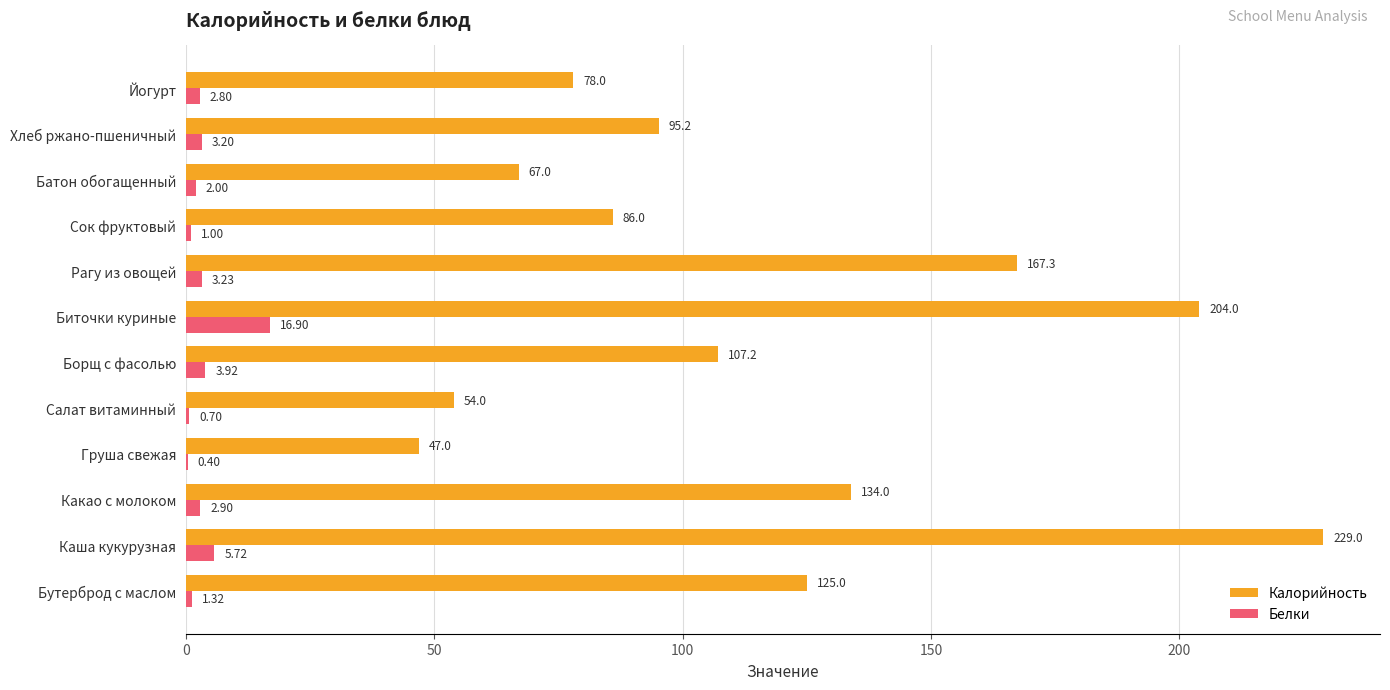

At which category is the sum across all series the highest?

Каша кукурузная